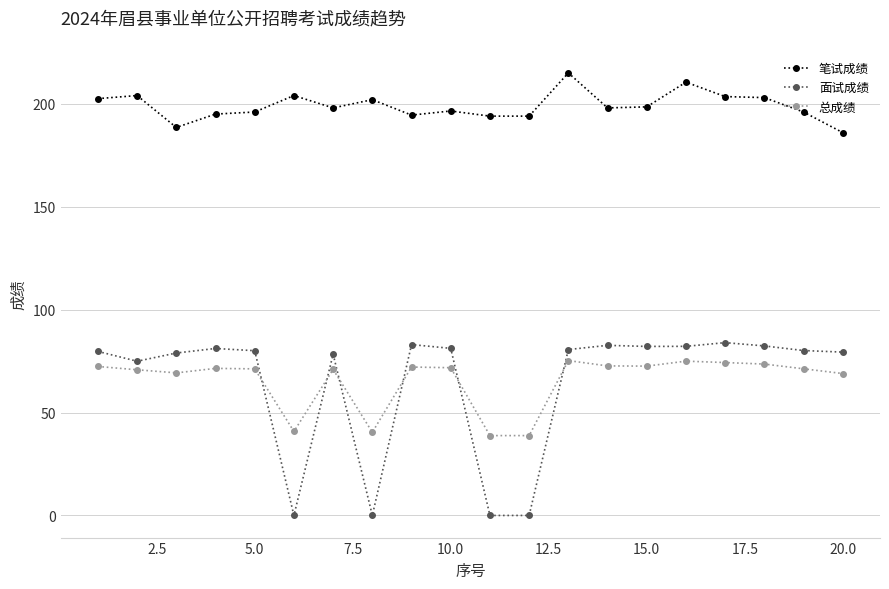

How many series are shown in this chart?

3